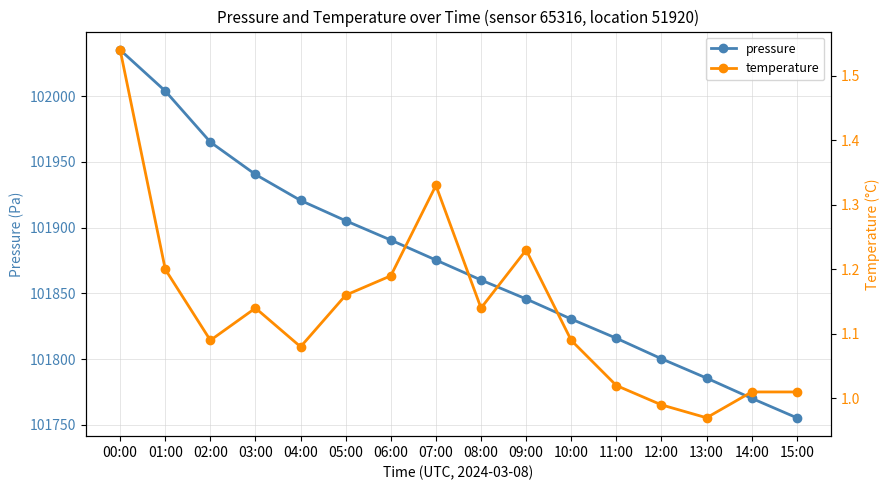

Does the chart have visible grid lines?

Yes